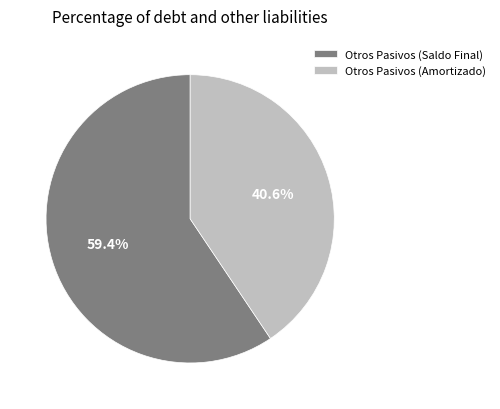

Is there a majority slice in this chart?

Yes